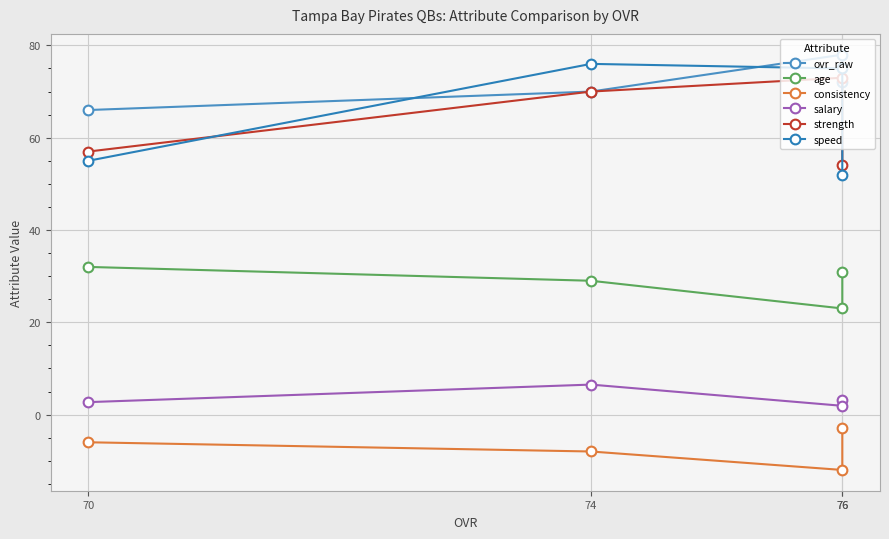

What is the smallest value displayed?

-12.0